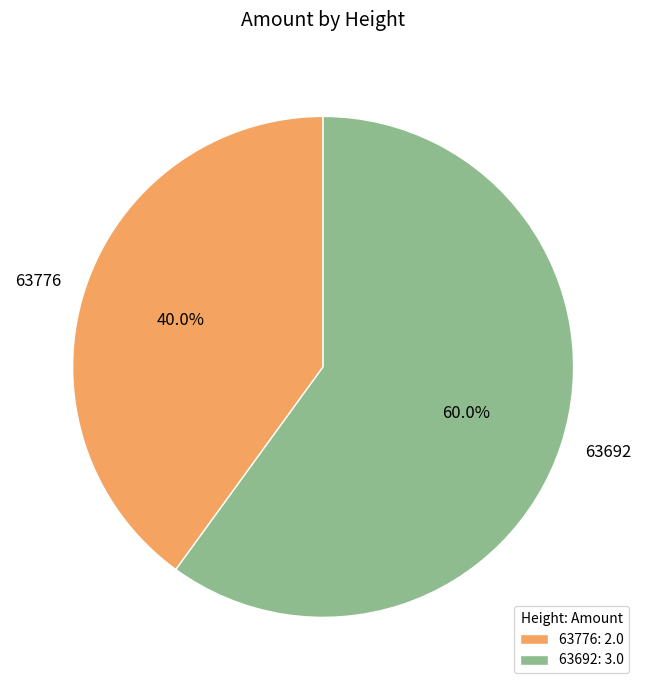

Between 63692 and 63776, which is larger?

63692